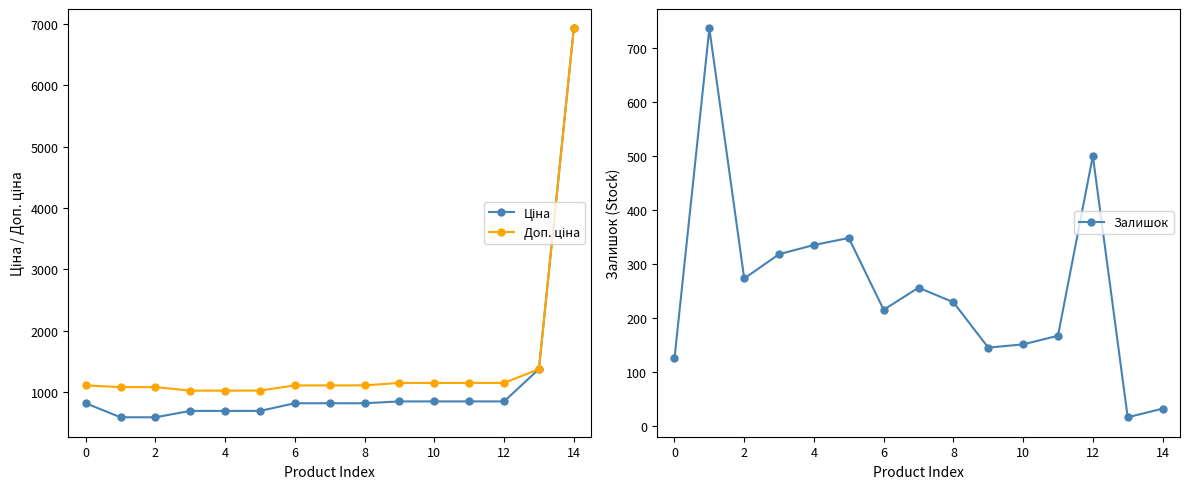

How many interior local peaks does the Залишок series have?

4